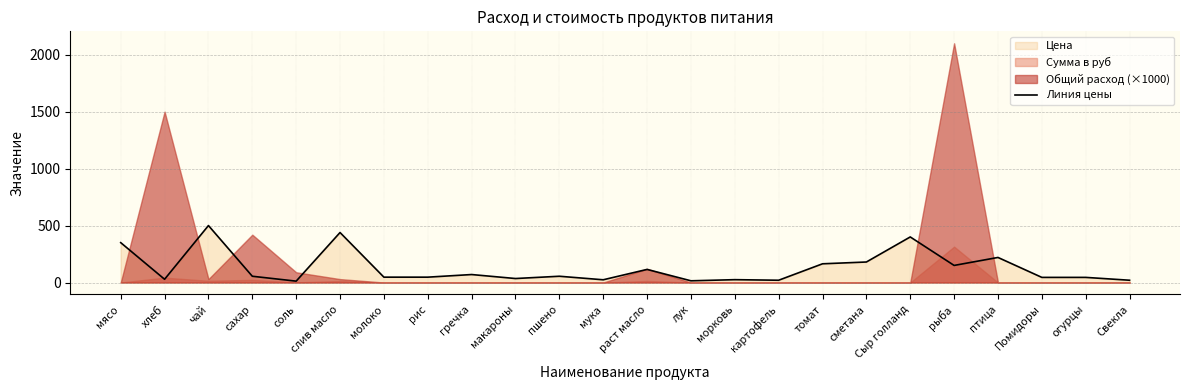

What is the difference between the maximum and minimum values?

488.0